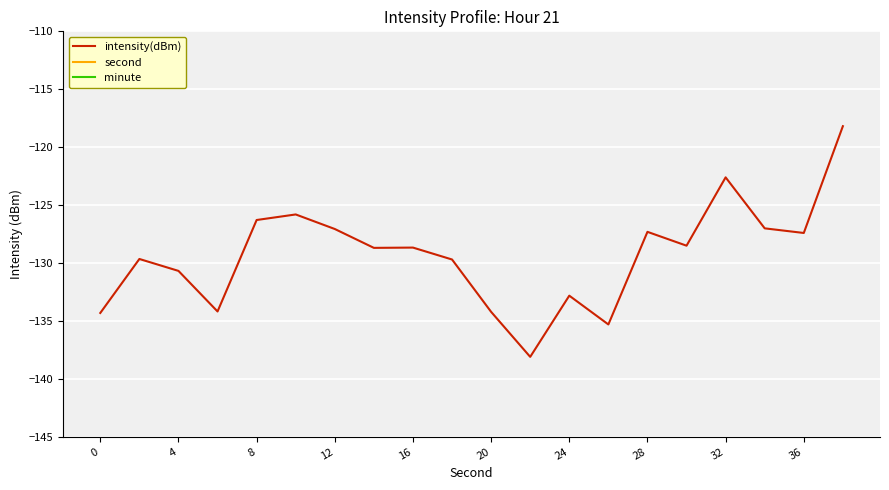

True or false: minute and second intersect in this chart.

False